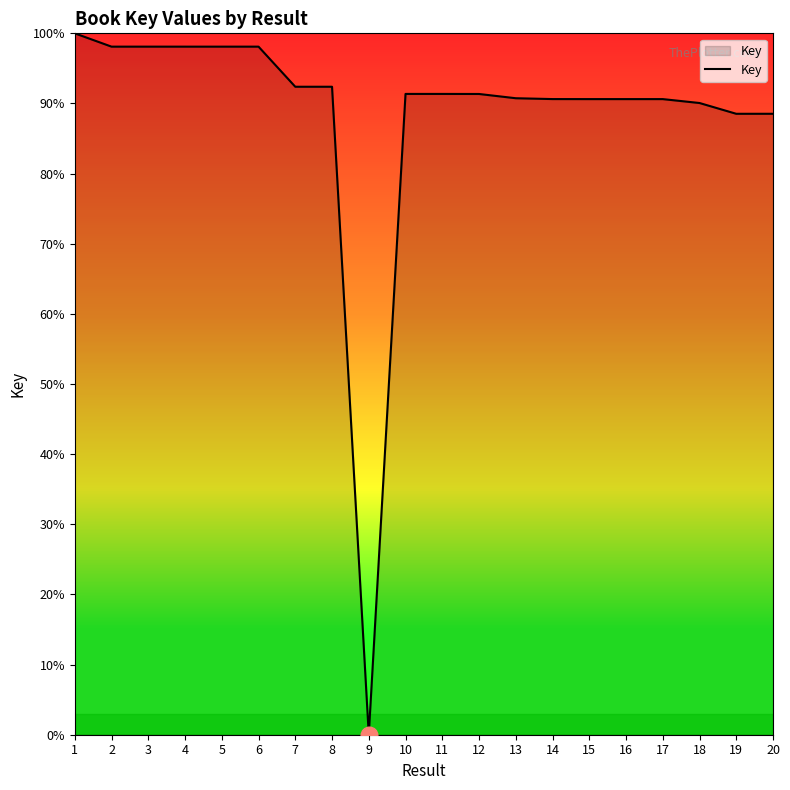

What is the change in value from 4 to 10?

-6.7